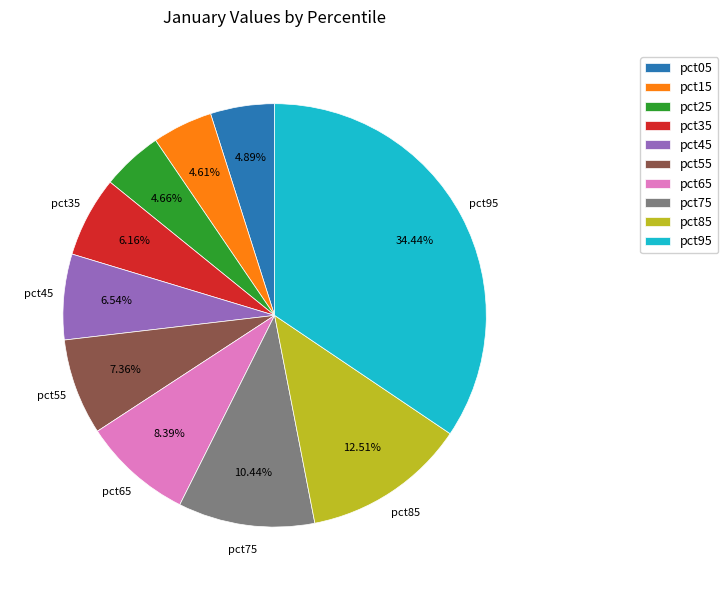

Count the number of slices in the pie.

10